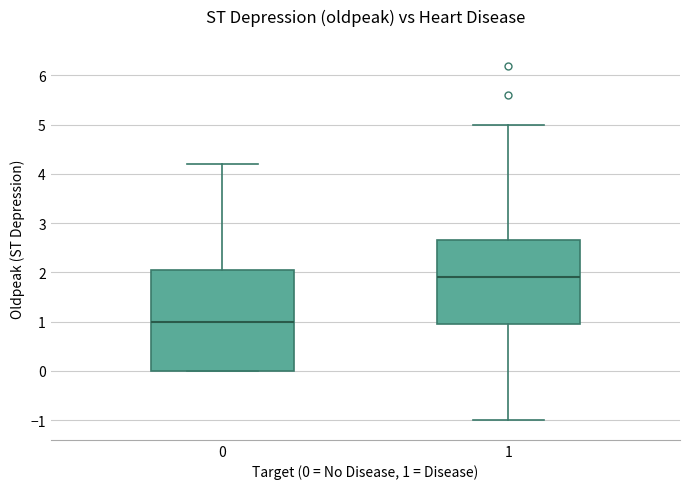

Reading left to right, read every box against the y-axis: the position of its median line, the range the box covers, and the ends of its whiskers. The values are not printed on the chart, so give them approximately, as read against the axis.

0: median 1.0, box 0.0 to 2.1, whiskers 0.0 to 4.2
1: median 1.9, box 1.0 to 2.7, whiskers -1.0 to 5.0